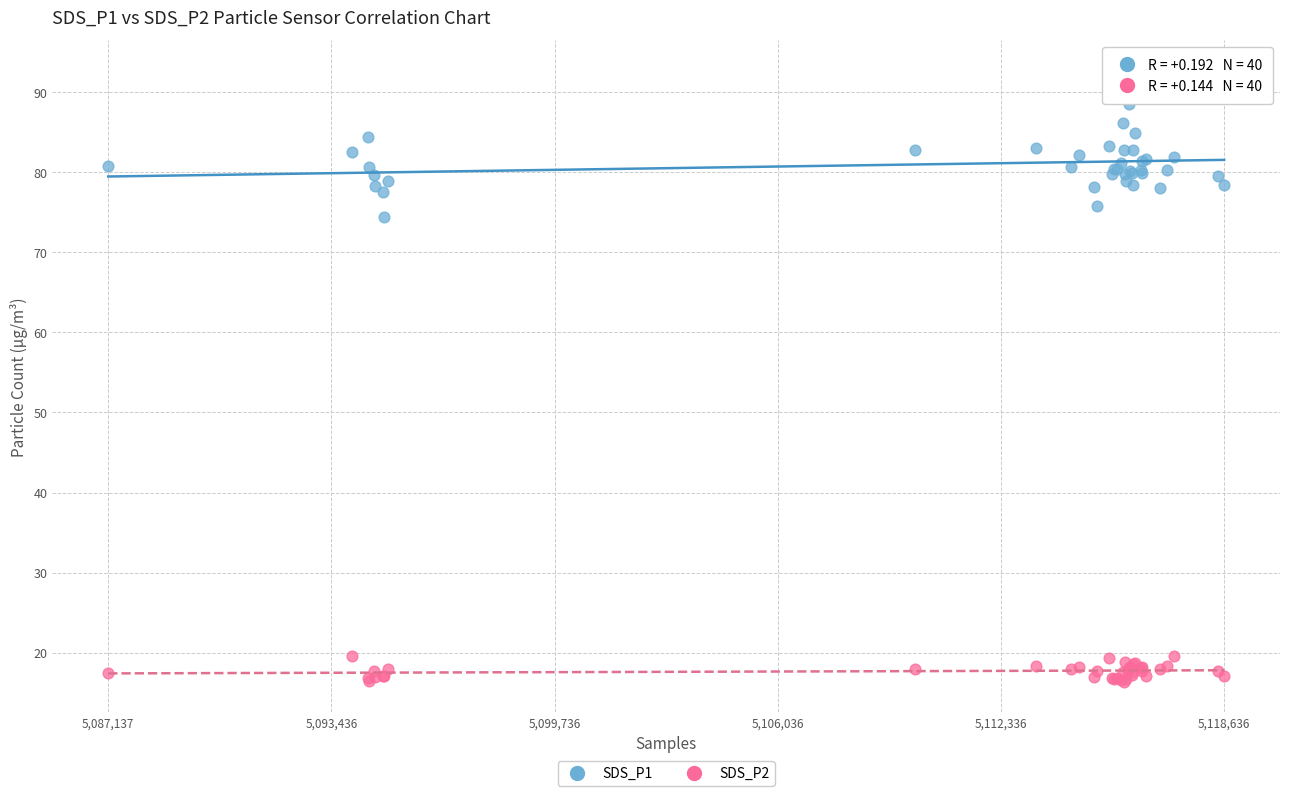

Which series reaches the minimum Y coordinate?

SDS_P2